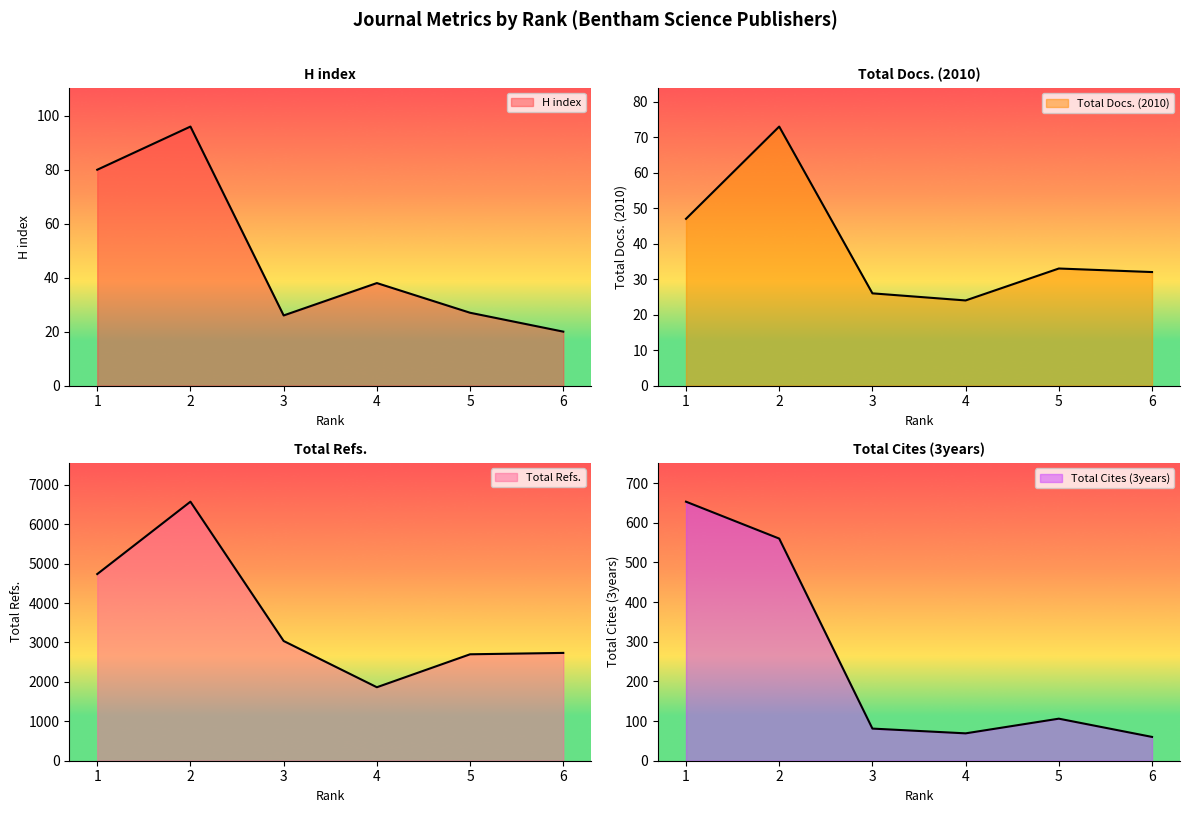

Where is the first local maximum for Total Docs. (2010)?

2